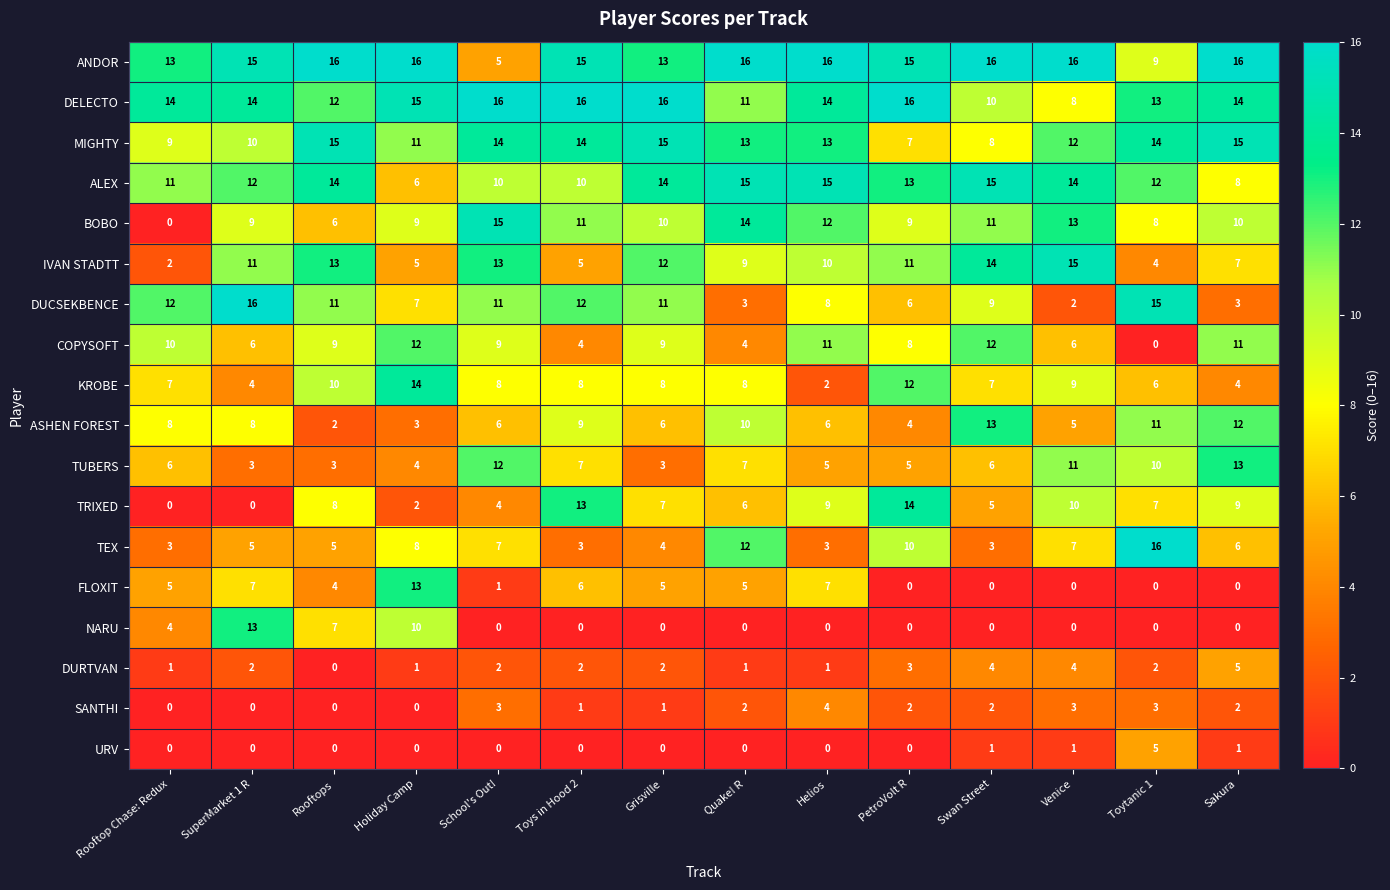

Between Rooftop Chase: Redux and Toys in Hood 2, which series saw the biggest shift?

TRIXED